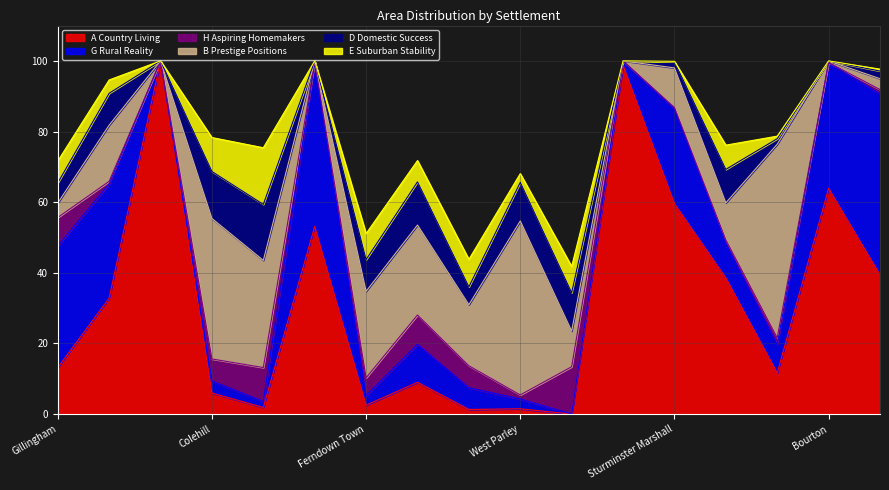

What is the maximum value shown in the chart?

100.0